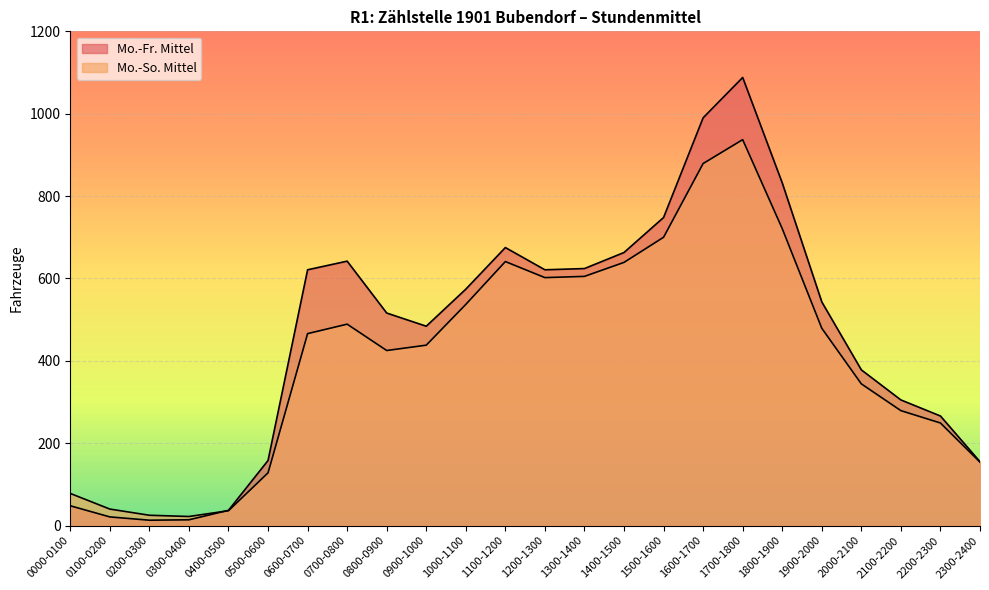

How many data points in Mo.-So. Mittel are less than 466?

12